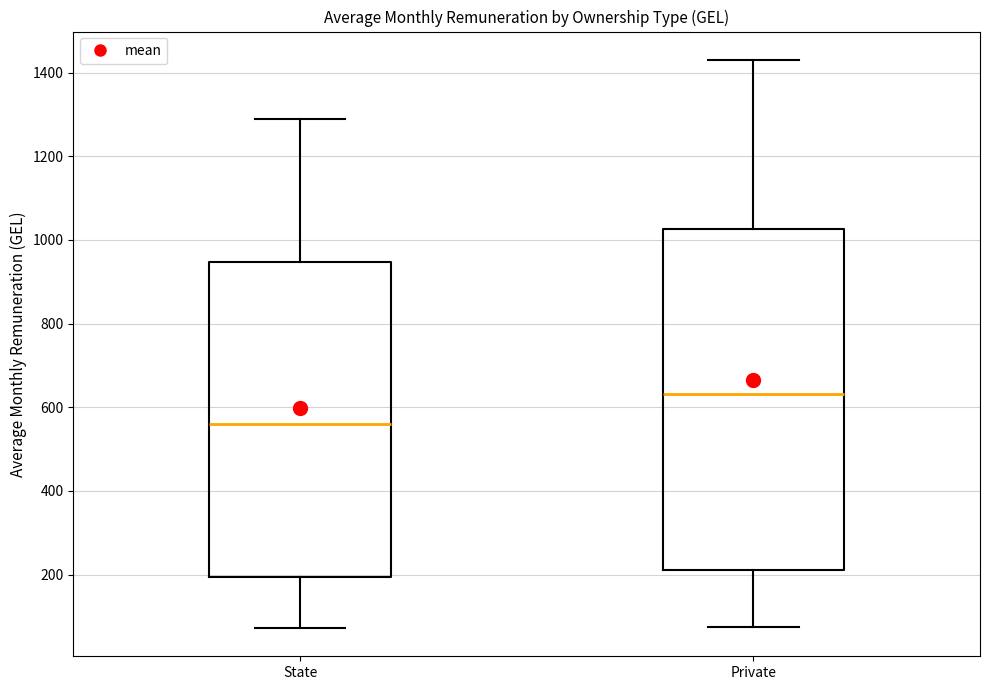

Reading left to right, read every box against the y-axis: the position of its median line, the range the box covers, and the ends of its whiskers. The values are not printed on the chart, so give them approximately, as read against the axis.

State: median 560, box 200 to 940, whiskers 80 to 1280
Private: median 640, box 220 to 1020, whiskers 80 to 1440